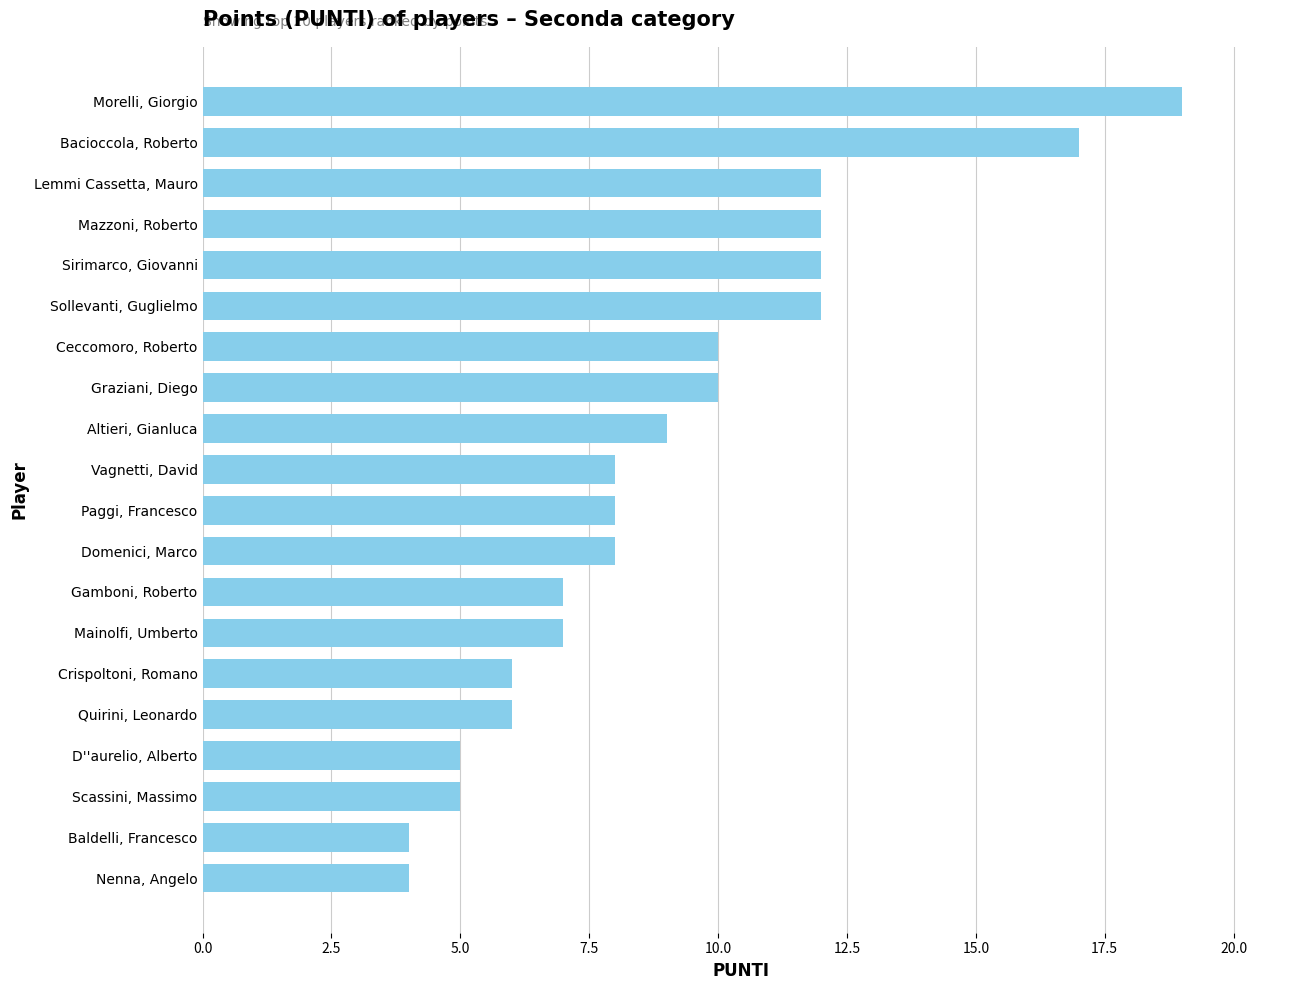

What is the sum of the values at Crispoltoni, Romano and Sollevanti, Guglielmo?

18